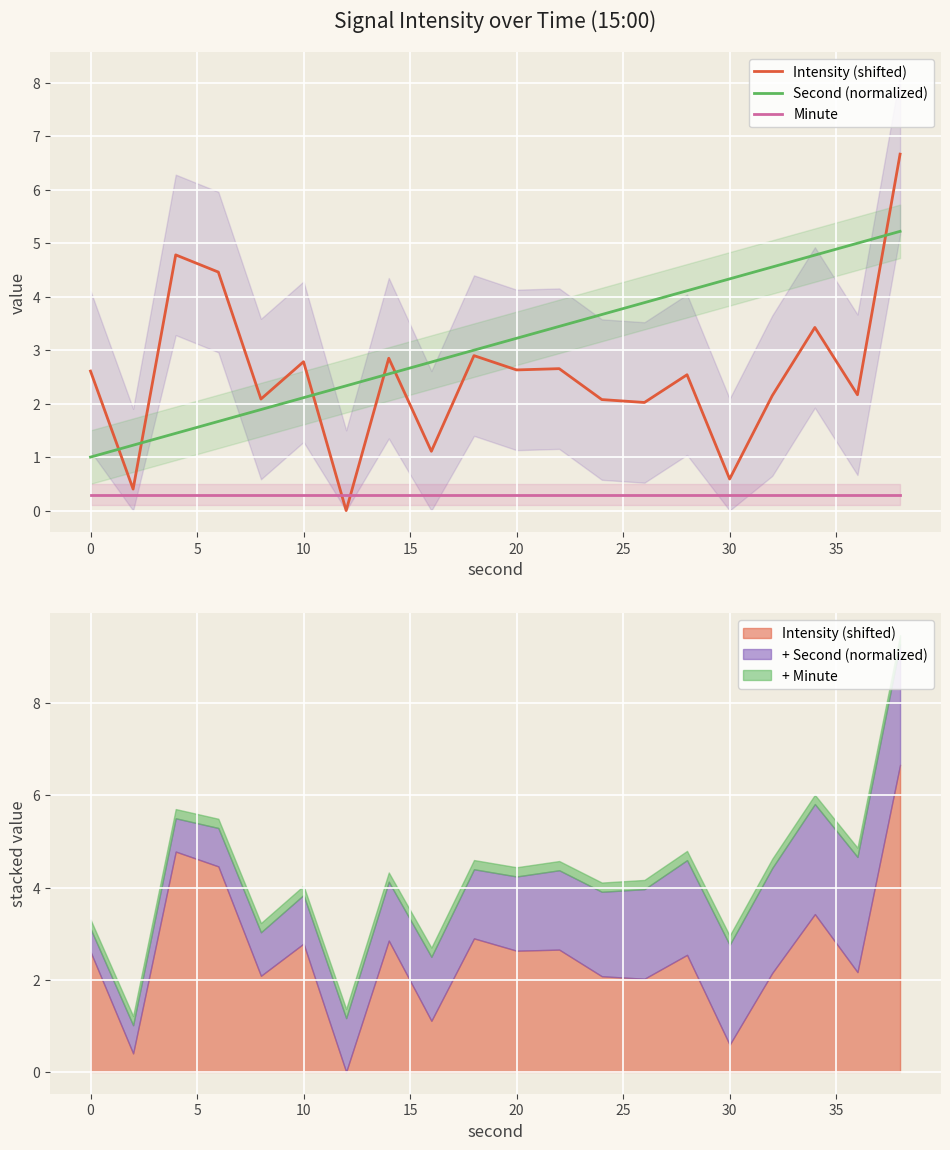

The Second (normalized) series shows 5.7 at 11. True or false?

False